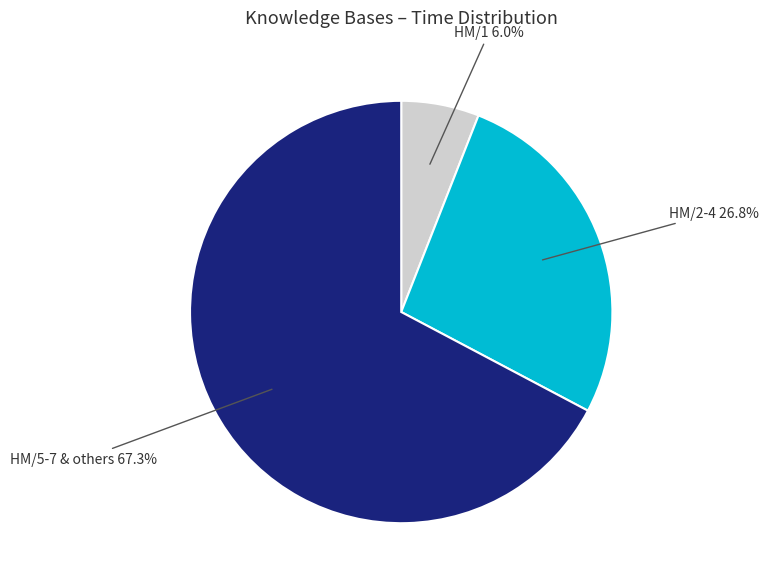

Rank the categories by value from highest to lowest.

HM/5-7 & others, HM/2-4, HM/1